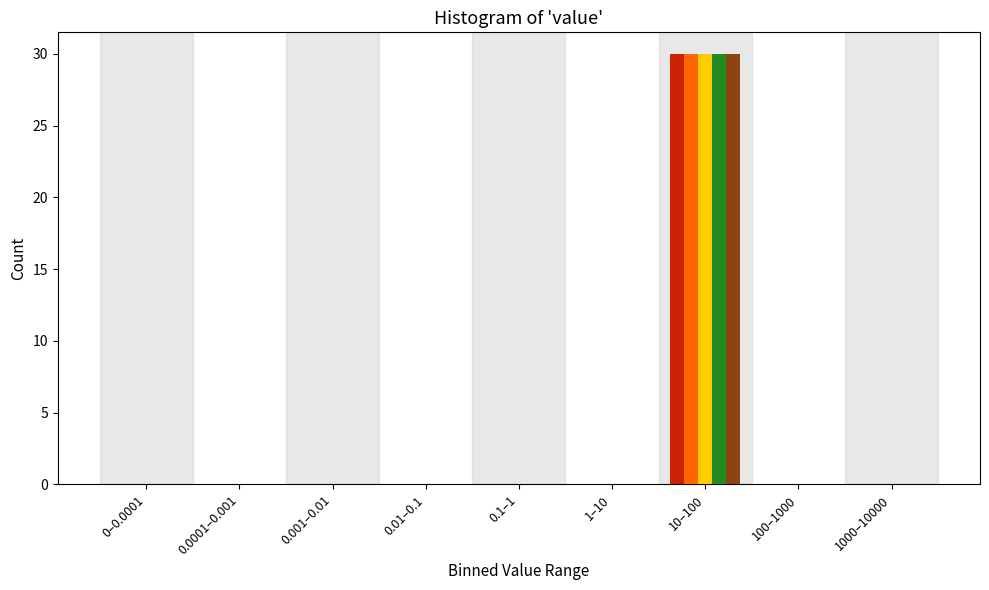

What is the maximum value shown in the chart?

30